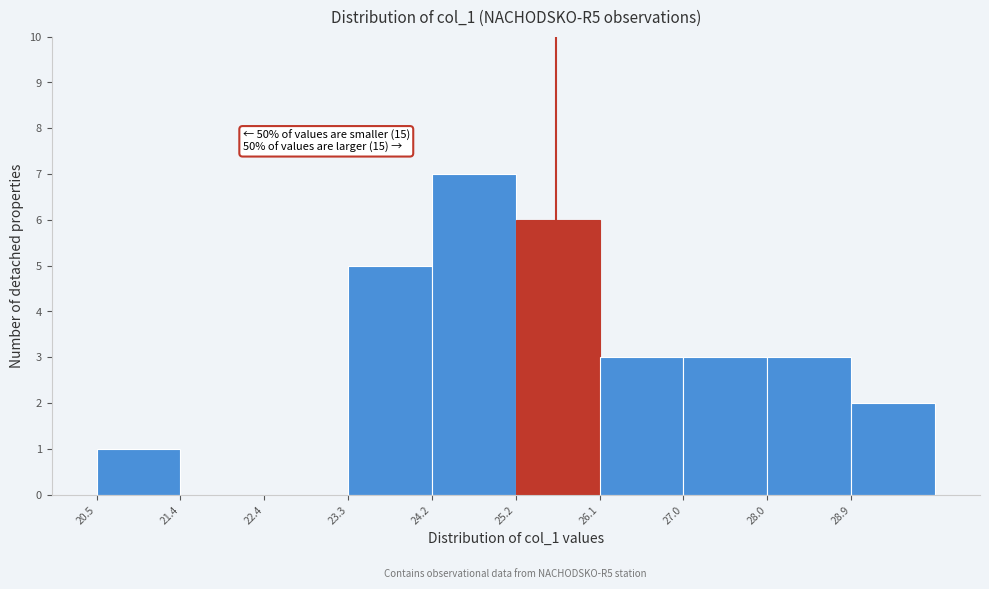

Which range on the x-axis has the tallest bar?

24.2 to 25.2